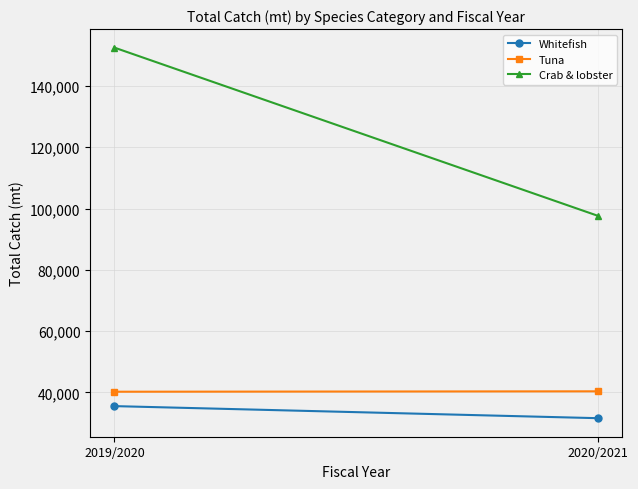

Read the Crab & lobster value at 2020/2021.

97573.0